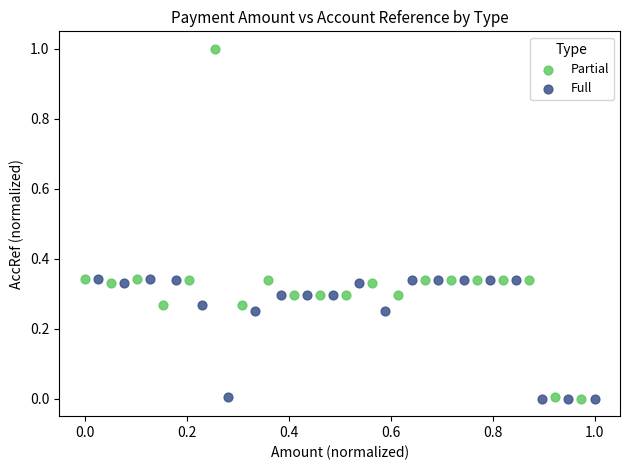

Which series has the largest Y range (max minus min)?

Partial